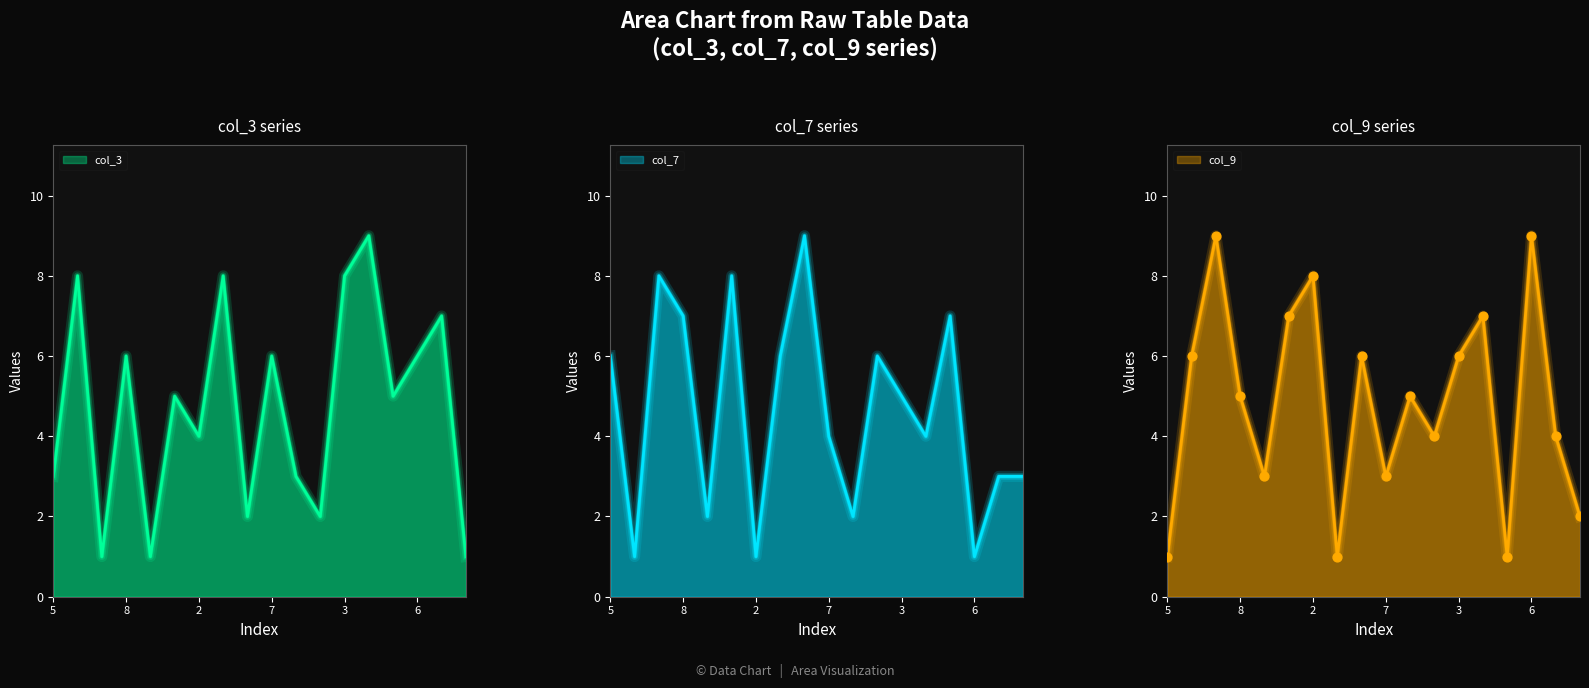

Which series contains the highest Y value?

col_3